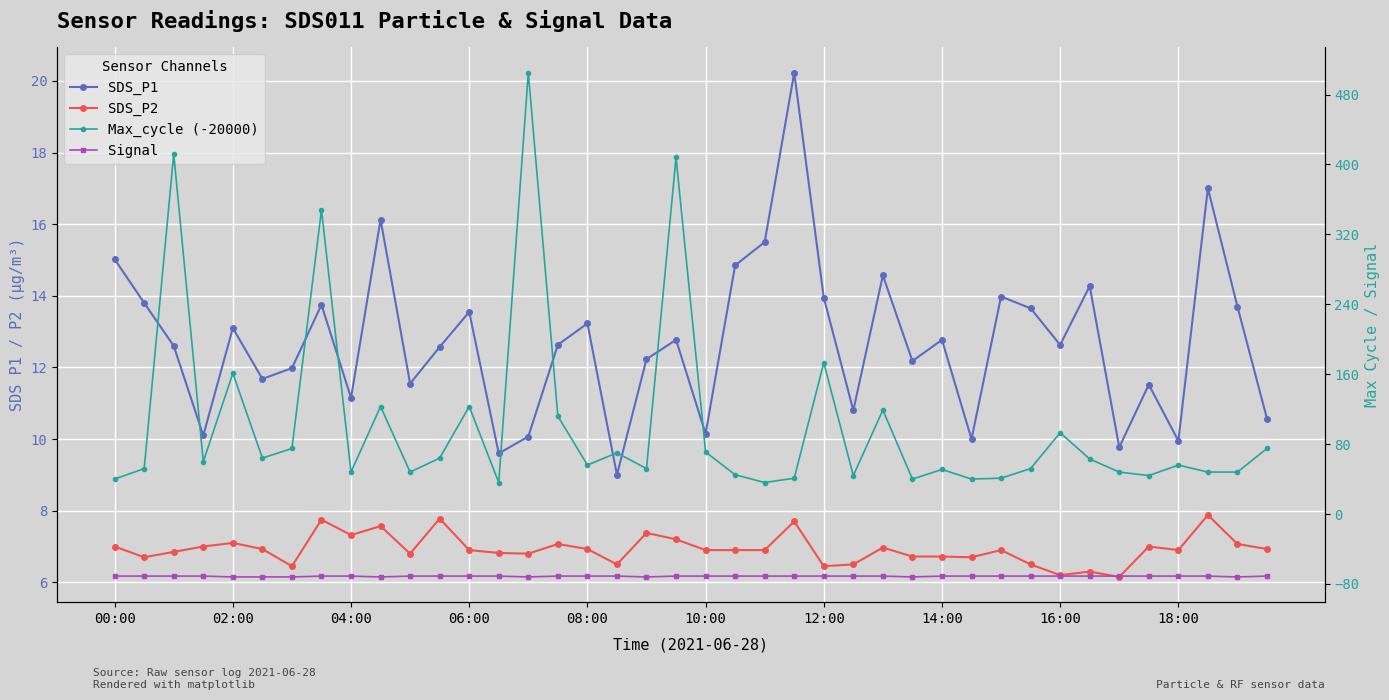

The value of Signal at 08:00 is -71.0. True or false?

True